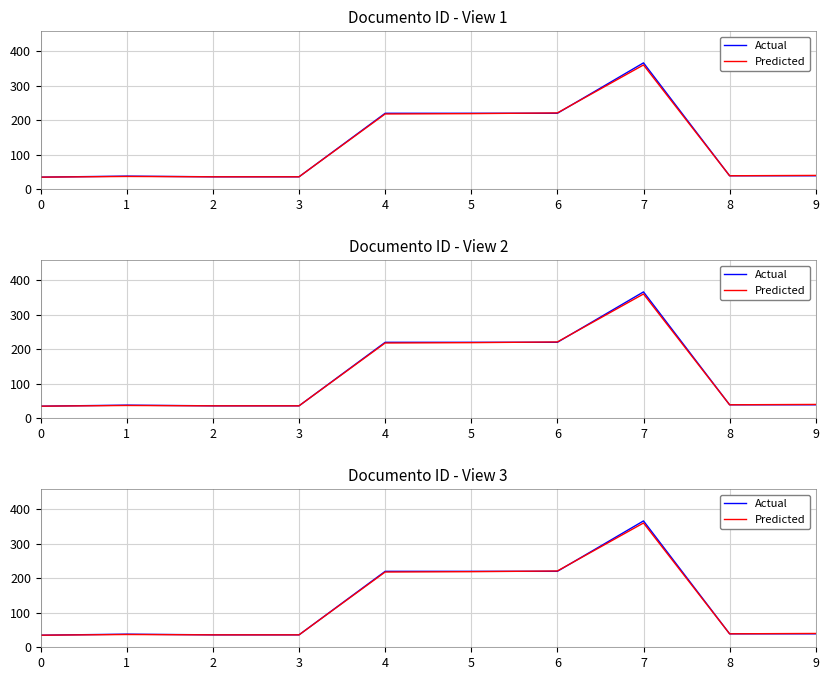

How many intersections are there between Predicted and Actual?

2